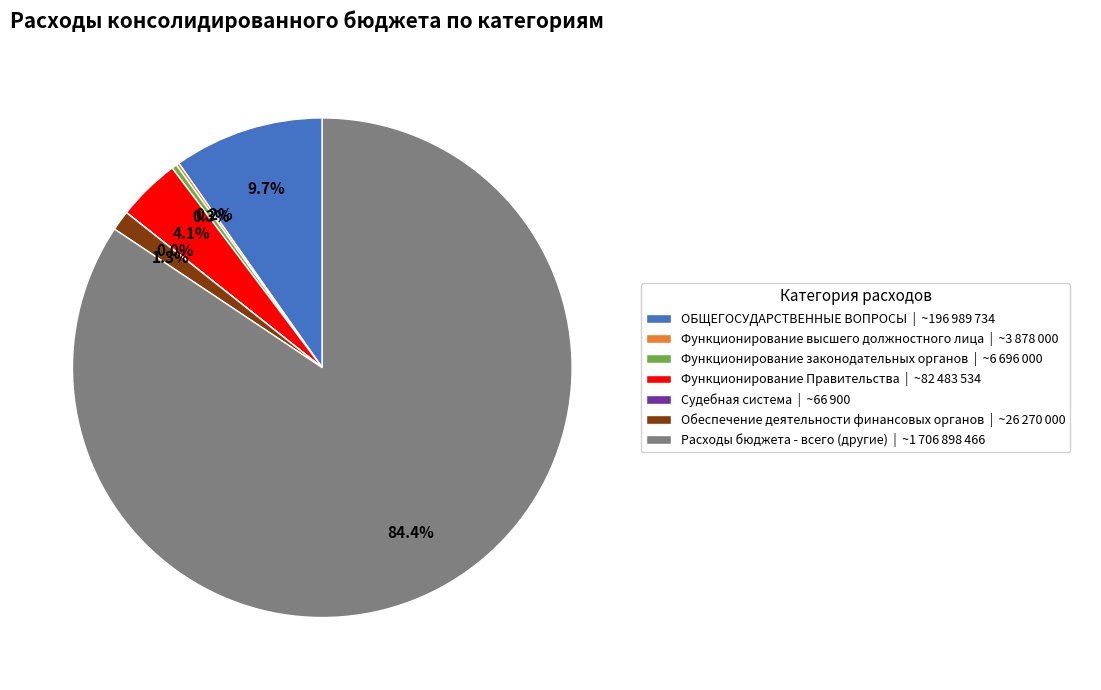

Is there any slice that represents more than half of the pie?

Yes